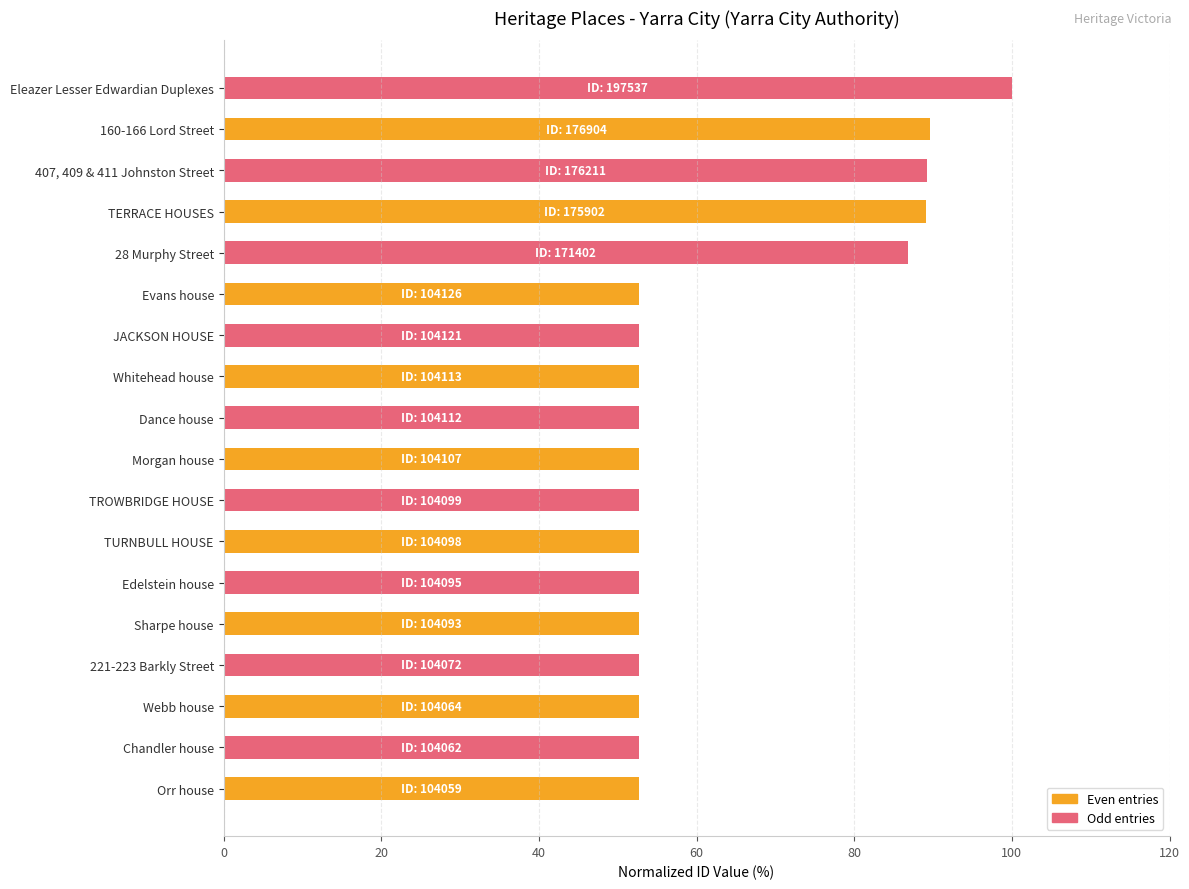

At which category does the chart reach its peak across all series?

Eleazer Lesser Edwardian Duplexes